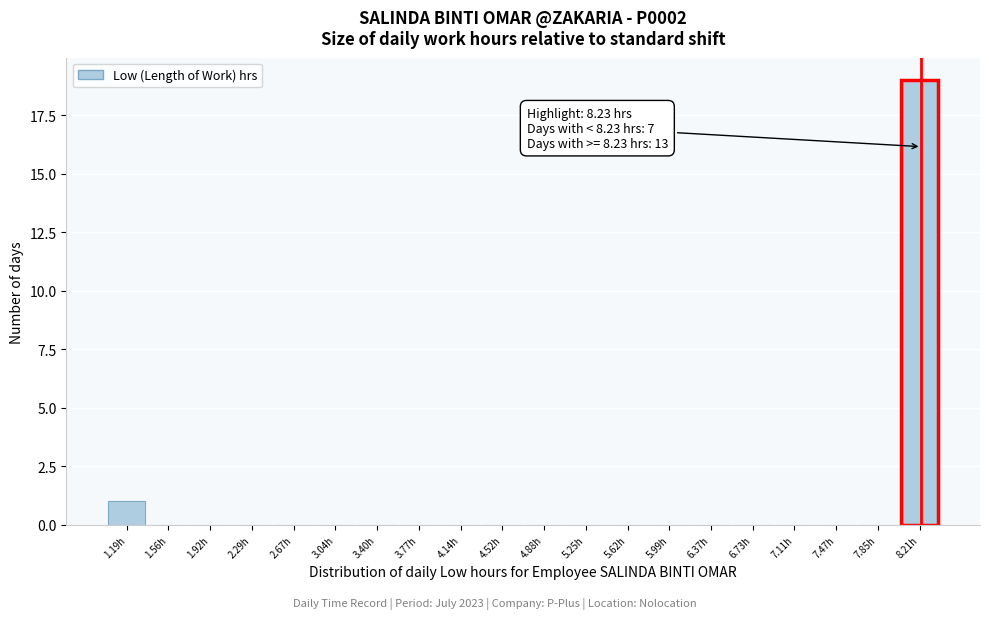

Over which range of the x-axis is the bar tallest?

8.03 to 8.40